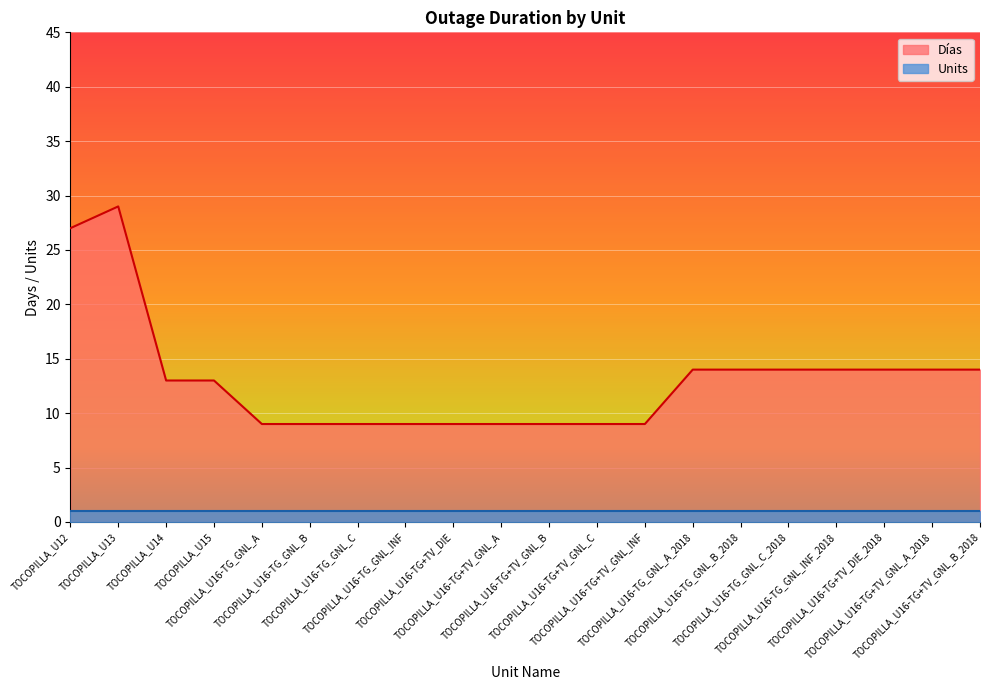

True or false: the data has more than 1 interior local peaks.

False